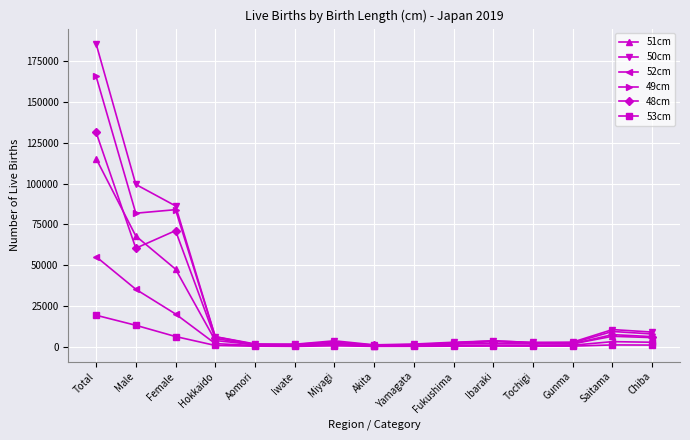

What is the total value across all series at Akita?

3676